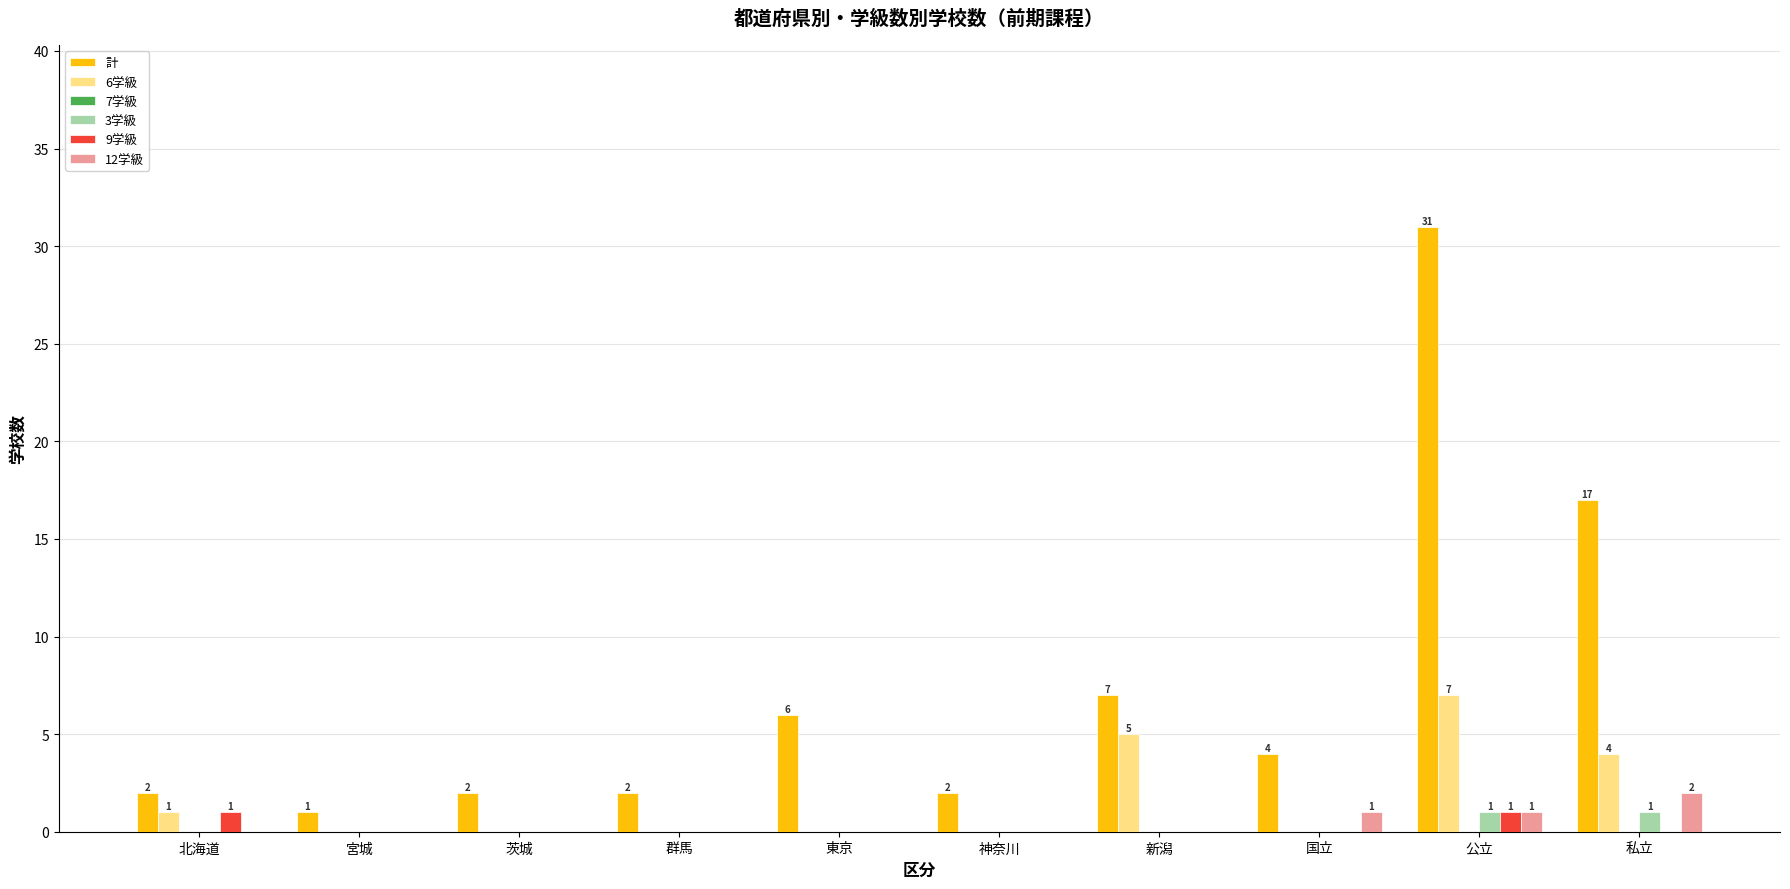

Is the value of 3学級 at 新潟 greater than the value of 計 at 神奈川?

No